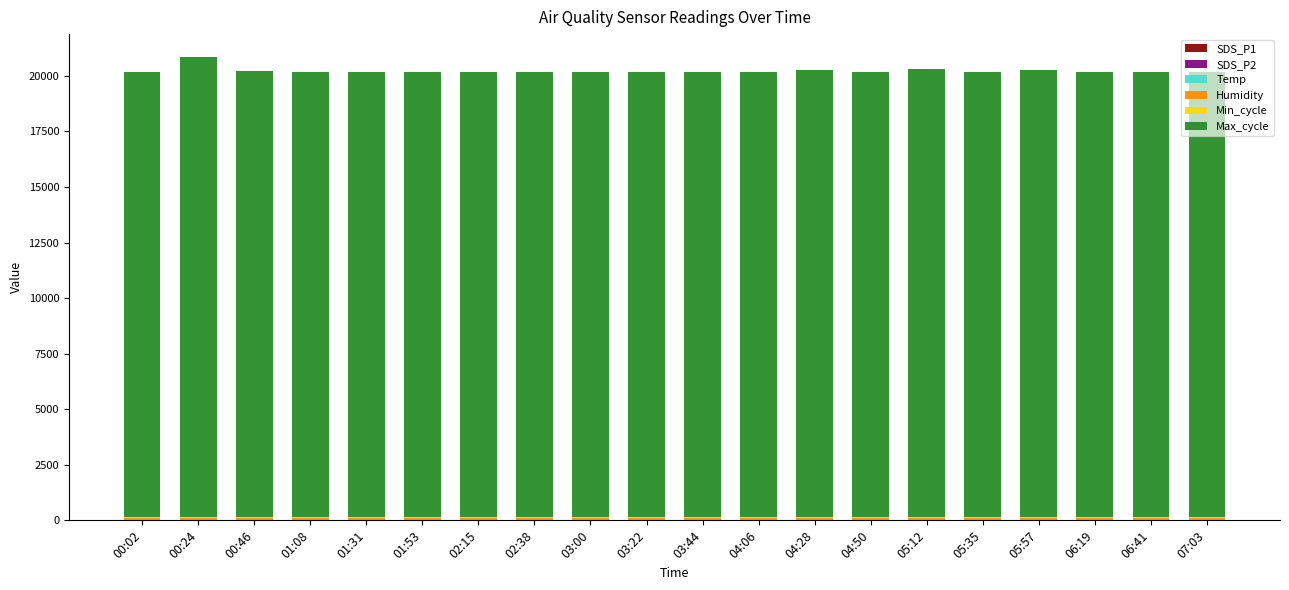

At which category is the sum across all series the highest?

00:24